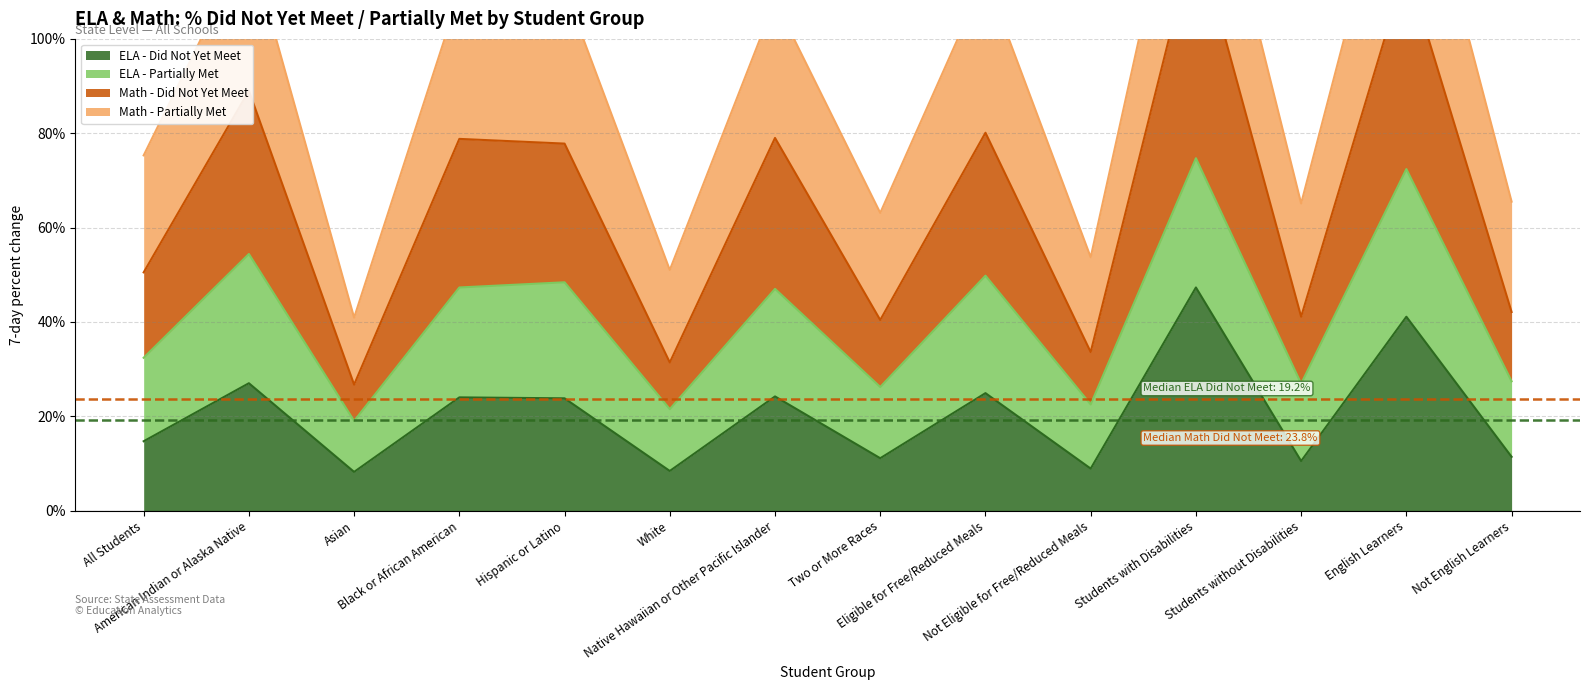

How many lines are shown in the chart?

2